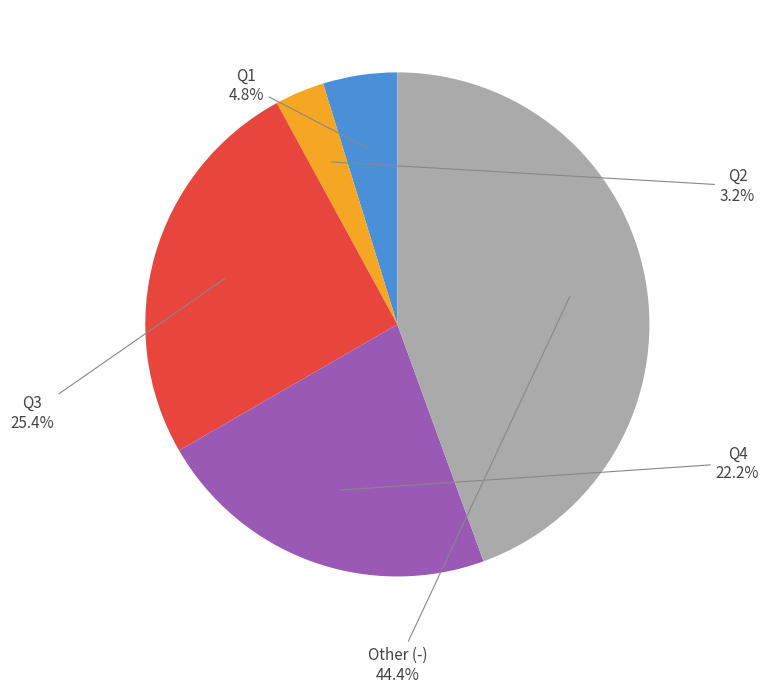

Does any single category account for the majority?

No